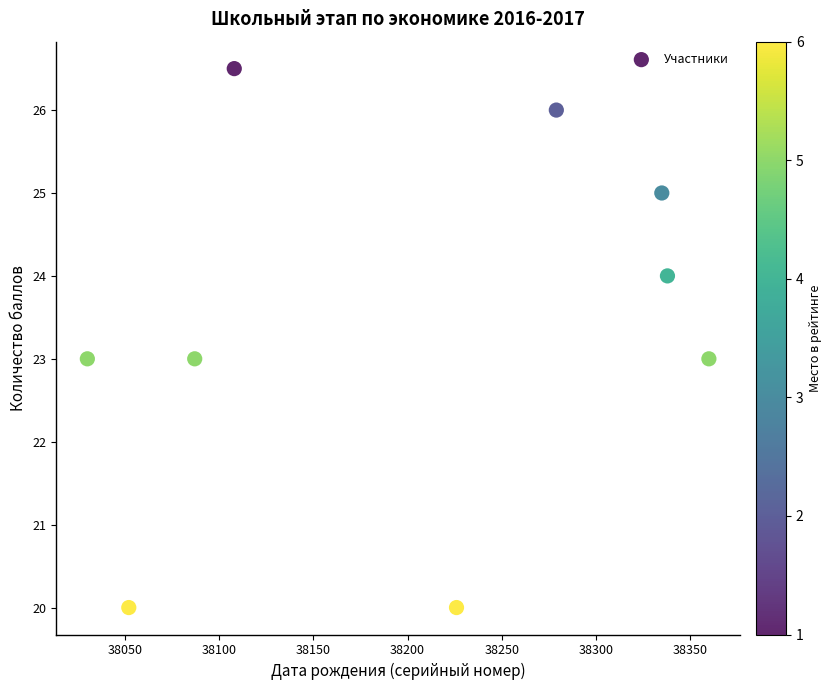

What is the range of Y values (max minus min)?

6.5